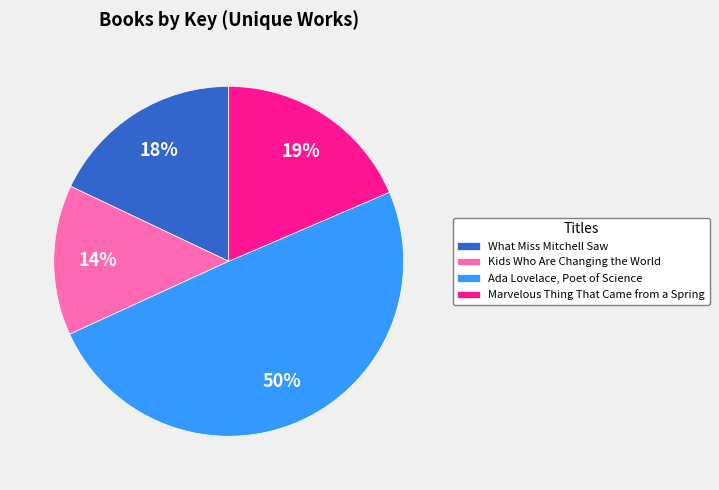

Which has a higher value, Ada Lovelace, Poet of Science or What Miss Mitchell Saw?

Ada Lovelace, Poet of Science